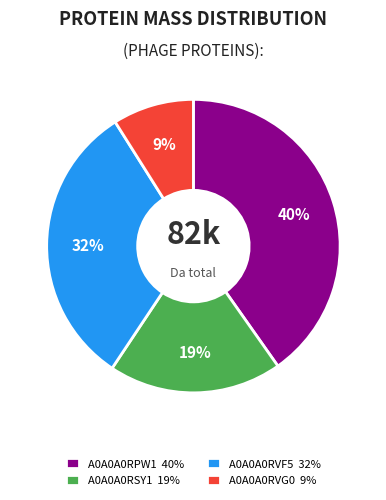

Rank the categories by value from highest to lowest.

A0A0A0RPW1 40%, A0A0A0RVF5 32%, A0A0A0RSY1 19%, A0A0A0RVG0 9%